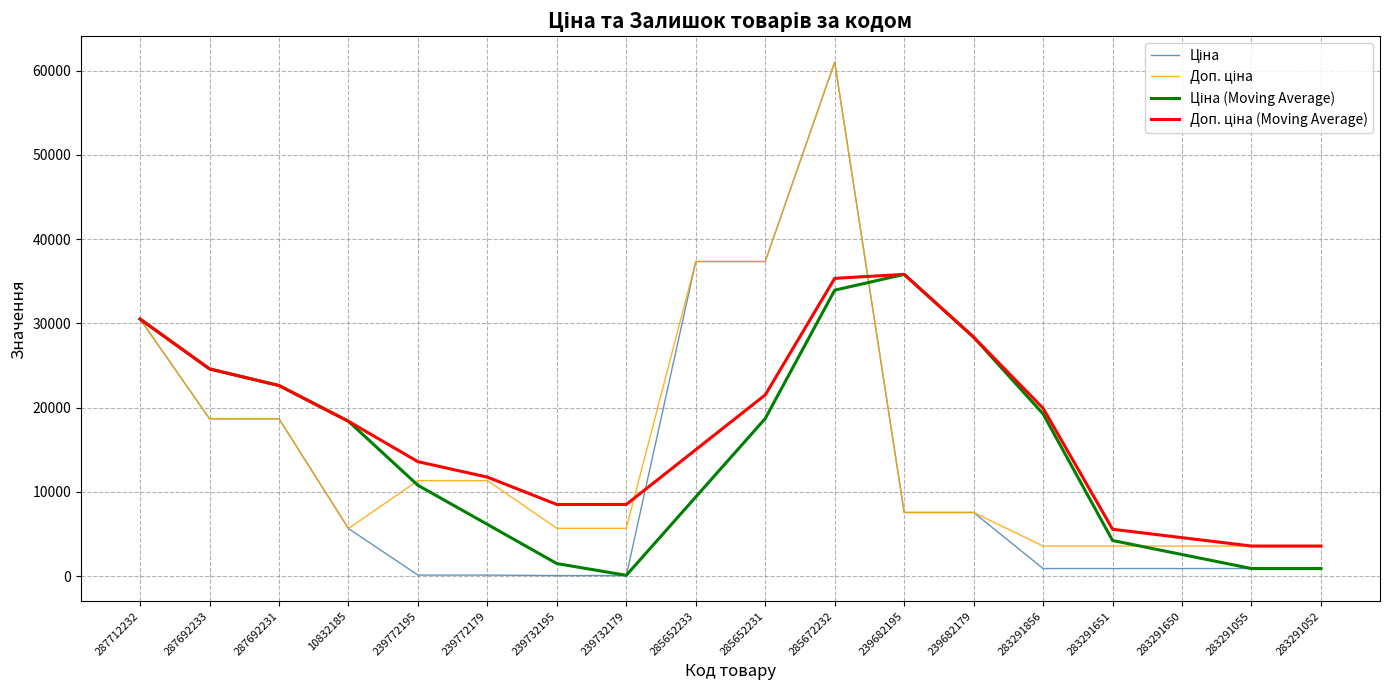

What is the greatest value displayed?

61024.7